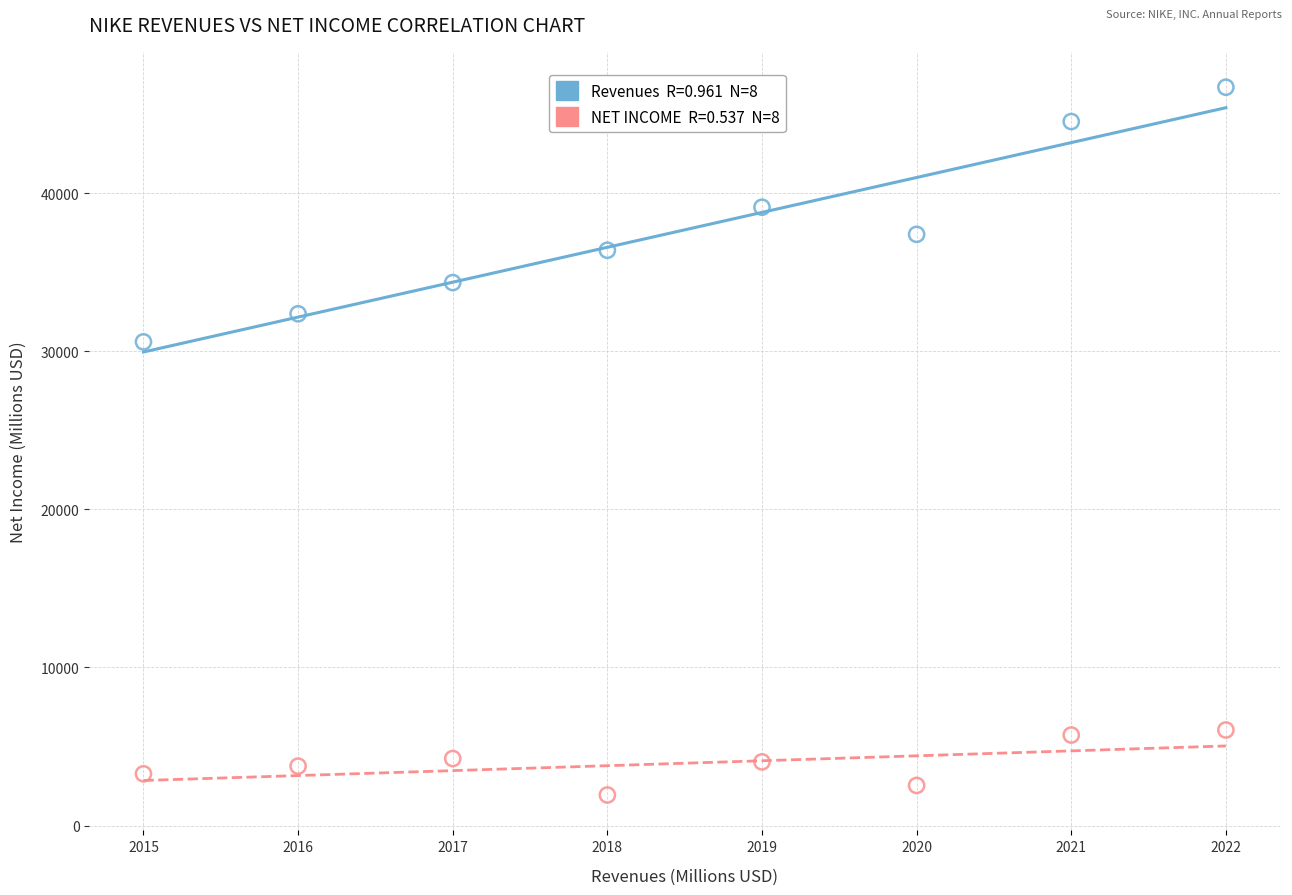

Across all data points, what is the range of Y values (max minus min)?

44777